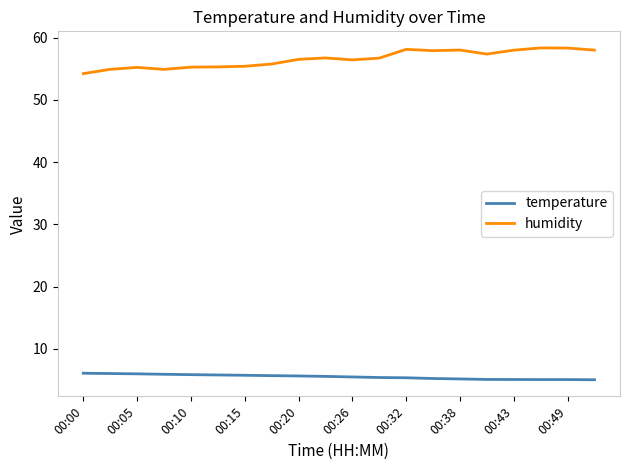

Which series has the largest range (max minus min)?

humidity